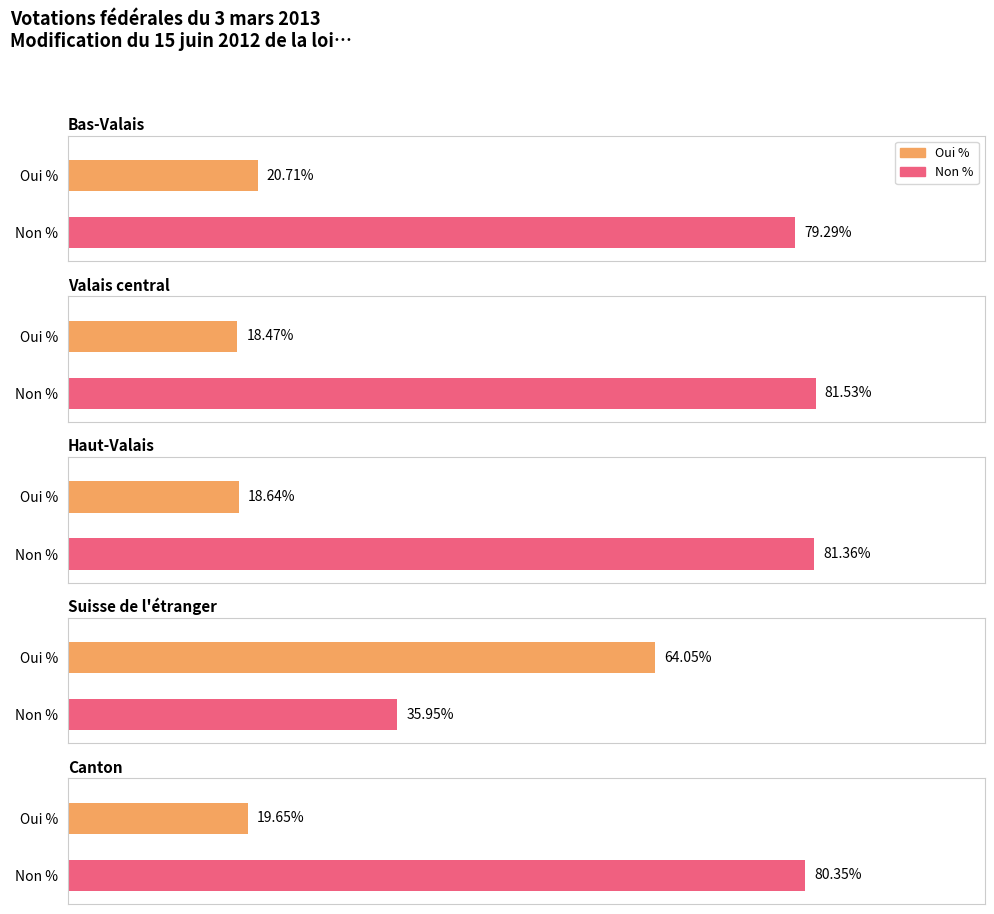

Which has a higher value, Bas-Valais or Suisse de l'étranger?

Bas-Valais